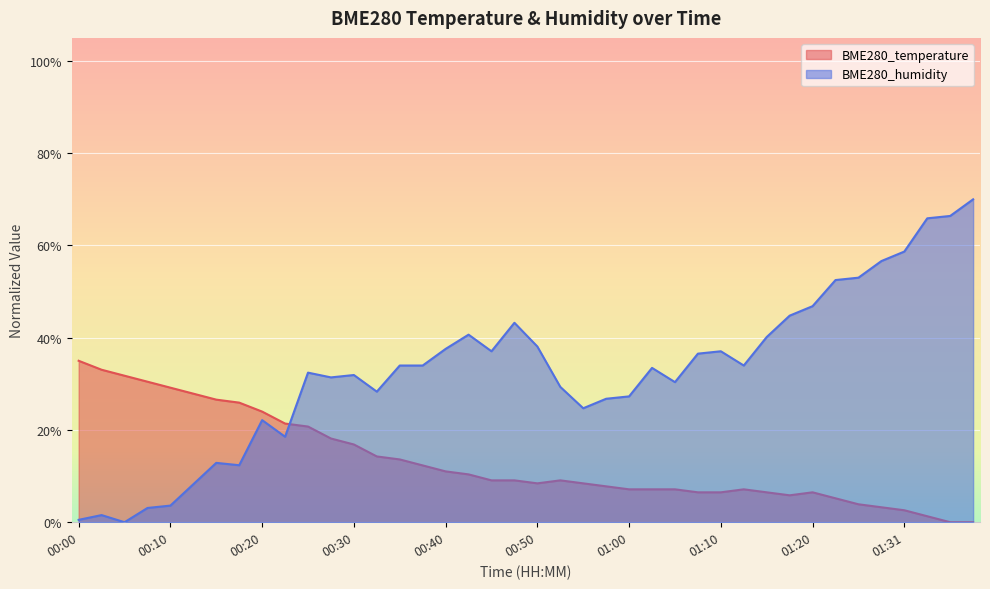

At 01:07, list the series in order from smallest to largest.

BME280_temperature, BME280_humidity